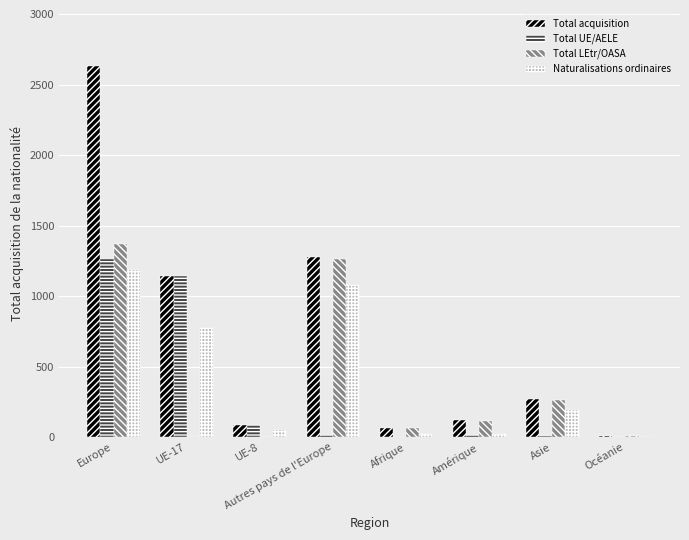

What is the greatest value displayed?

2636